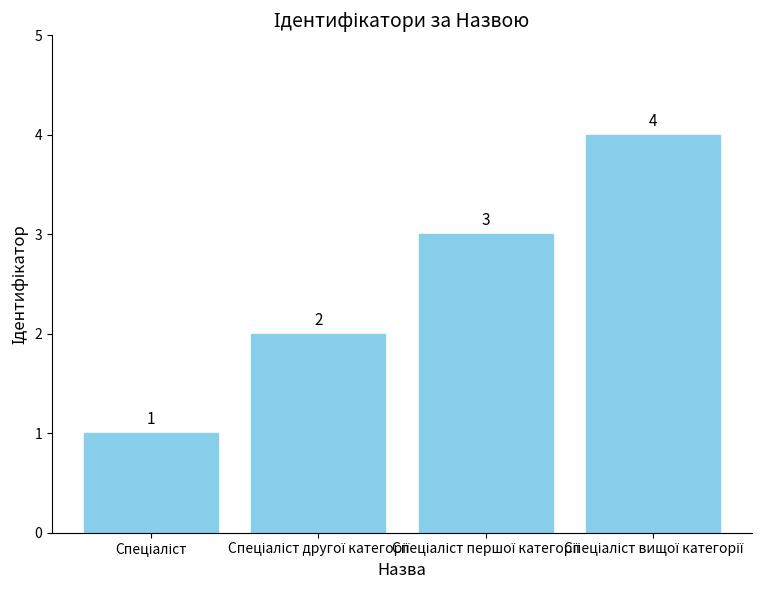

What is the maximum value shown in the chart?

4